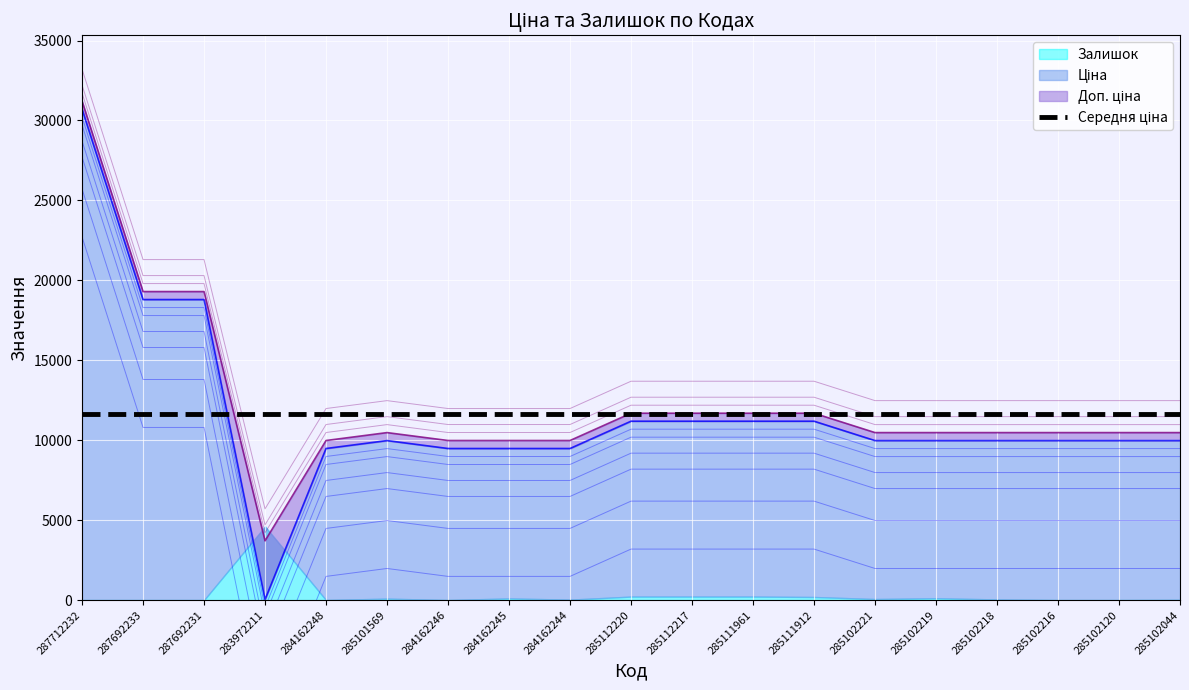

What is the value of the Ціна point at the 10th from the left?

11188.2